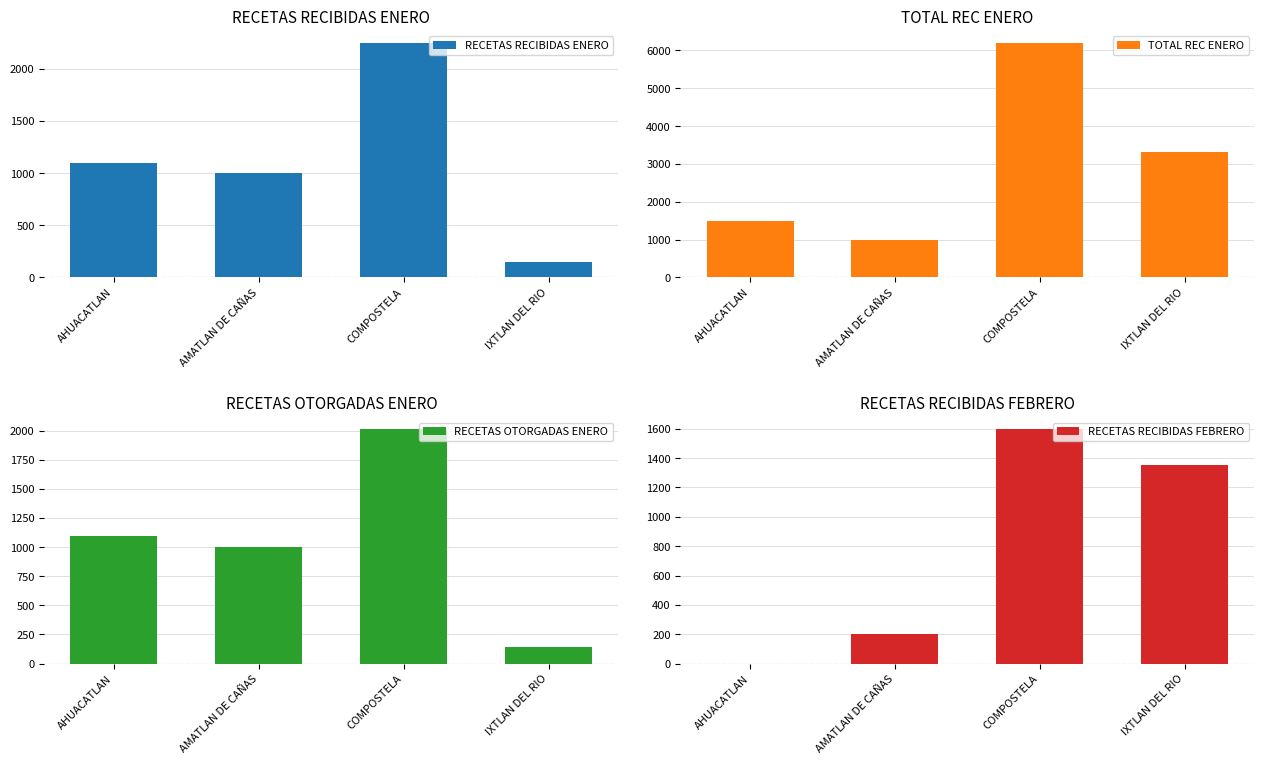

Reading right to left, extract all data points from this chart.

RECETAS RECIBIDAS ENERO: IXTLAN DEL RIO=150	COMPOSTELA=2250	AMATLAN DE CAÑAS=998	AHUACATLAN=1100
TOTAL REC ENERO: IXTLAN DEL RIO=3312	COMPOSTELA=6206	AMATLAN DE CAÑAS=998	AHUACATLAN=1487
RECETAS OTORGADAS ENERO: IXTLAN DEL RIO=139	COMPOSTELA=2017	AMATLAN DE CAÑAS=998	AHUACATLAN=1100
RECETAS RECIBIDAS FEBRERO: IXTLAN DEL RIO=1350	COMPOSTELA=1600	AMATLAN DE CAÑAS=200	AHUACATLAN=0